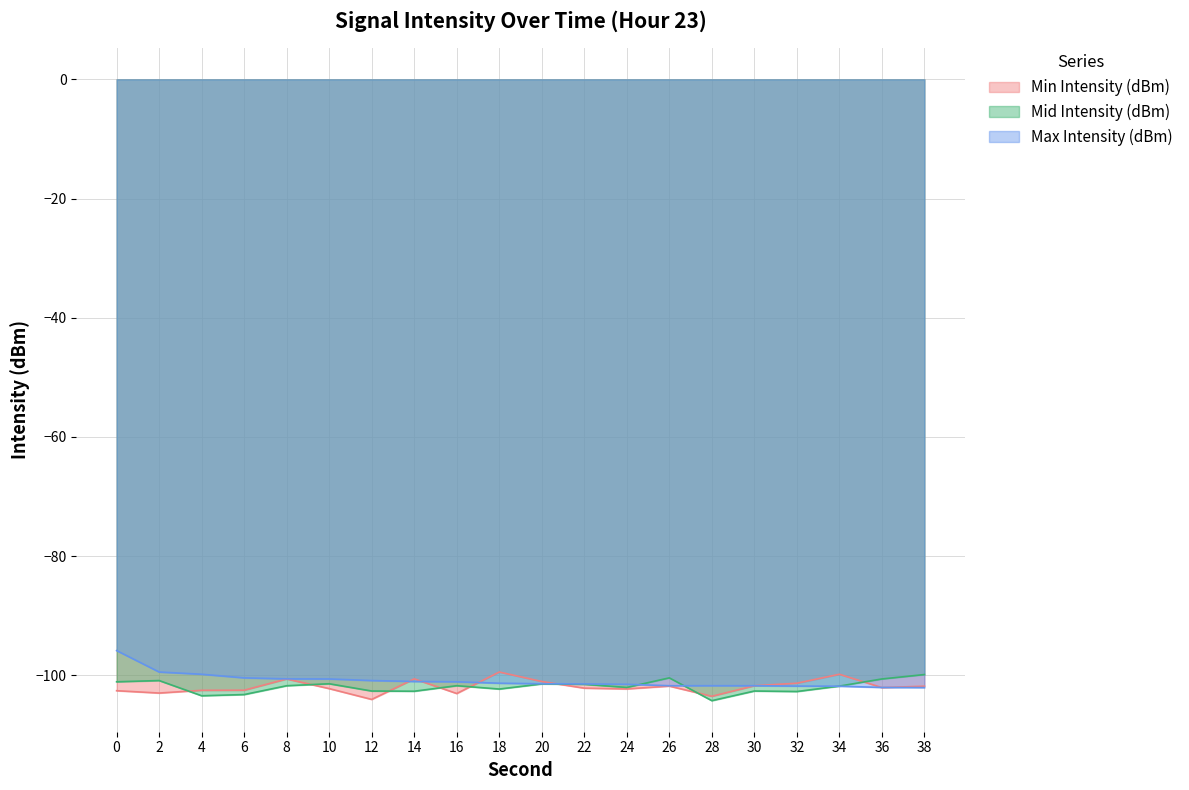

Rank the series by their maximum value, from highest to lowest.

Max Intensity (dBm), Min Intensity (dBm), Mid Intensity (dBm)